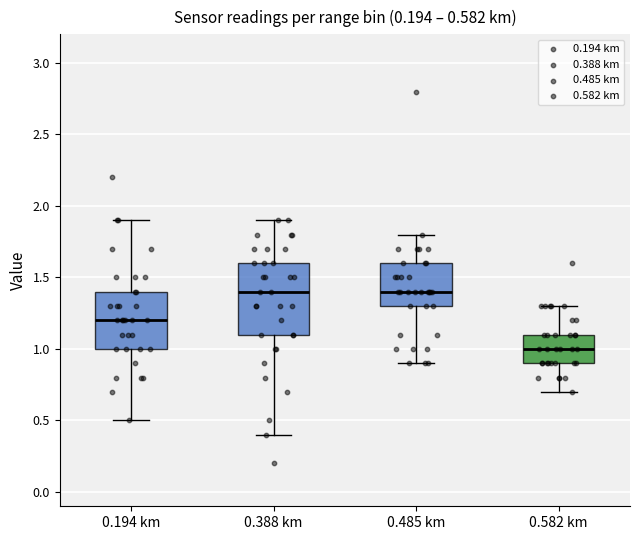

Which box is the tallest, from its lower edge to its upper edge?

0.388 km